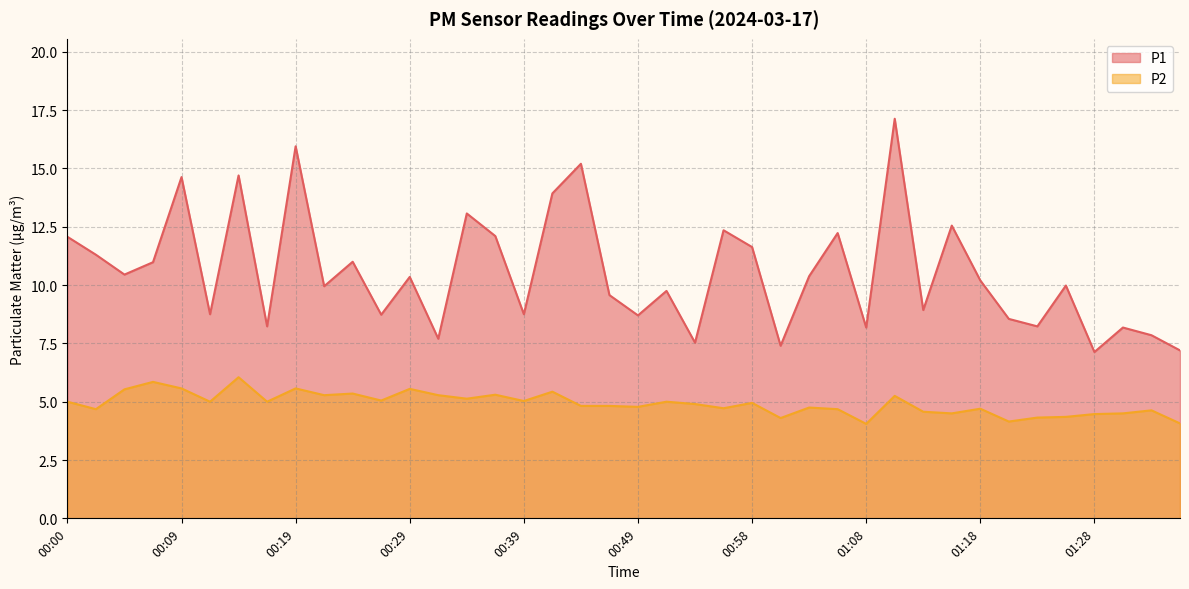

What value does the P2 series have at 01:23?

4.3